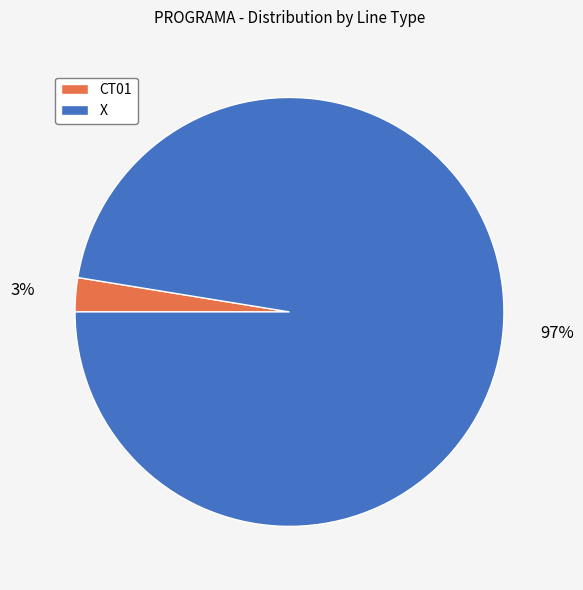

How many segments does this pie chart have?

2